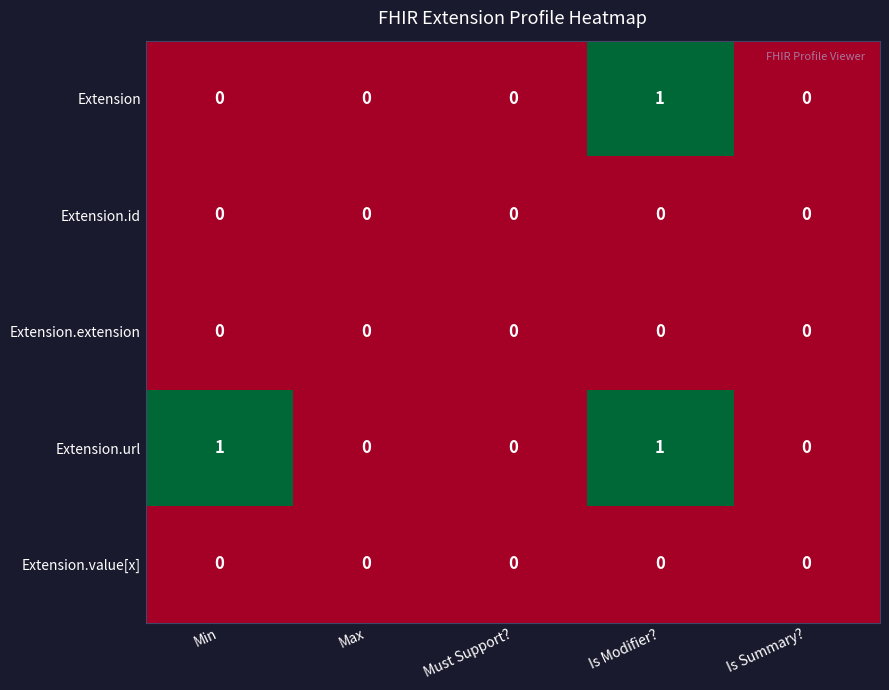

The Extension.url series shows 0 at Max. True or false?

True